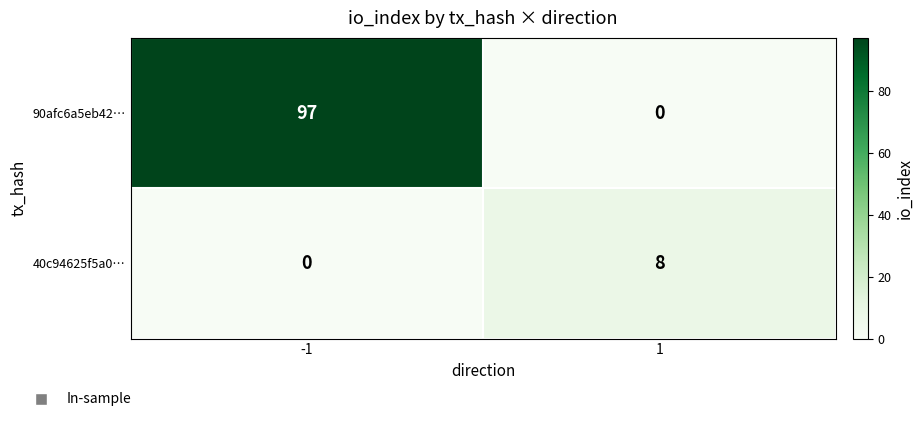

What is the sum of all 40c94625f5a0… values?

8